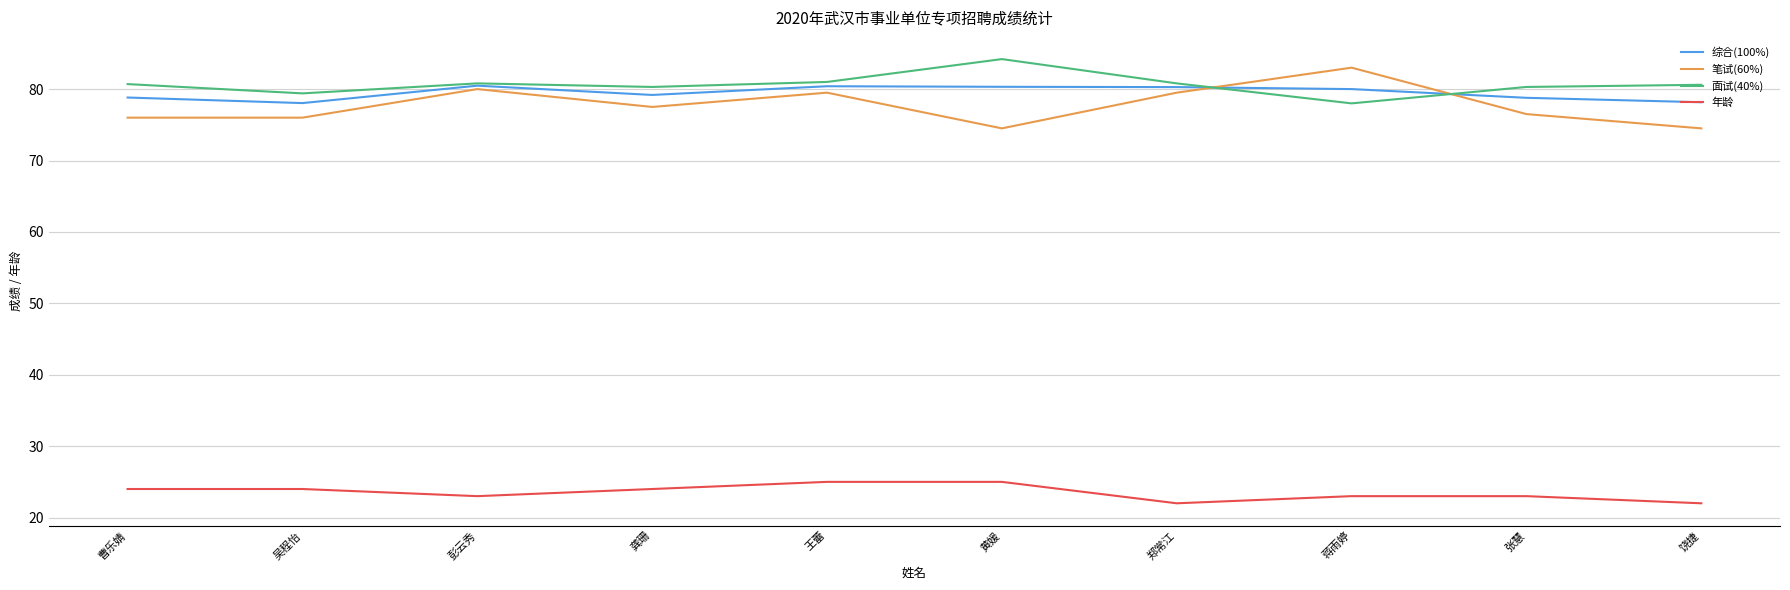

Is it true that 面试(40%) equals 80.7 at 曹乐婧?

True